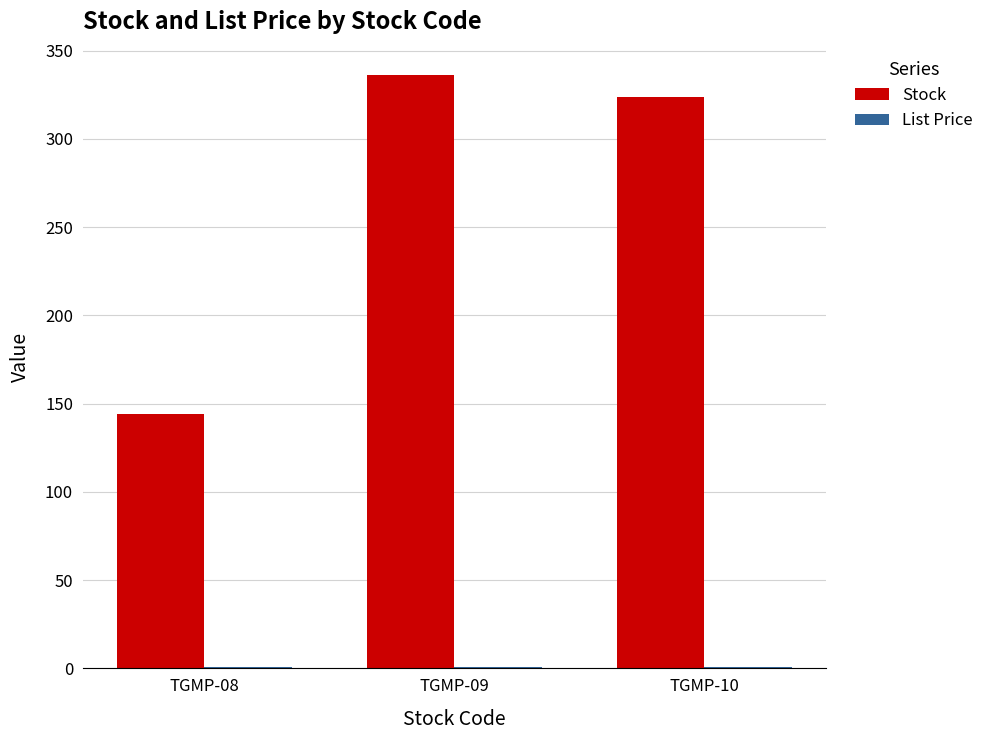

Which series has the largest total across all categories?

Stock